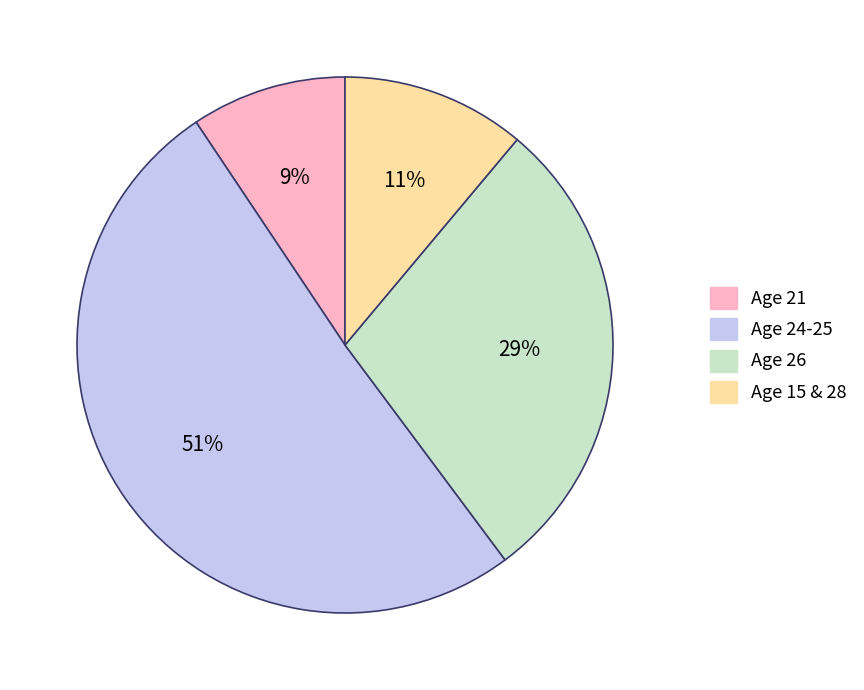

To the nearest percent, what is the difference between the Age 26 and Age 24-25 slice percentages?

22%